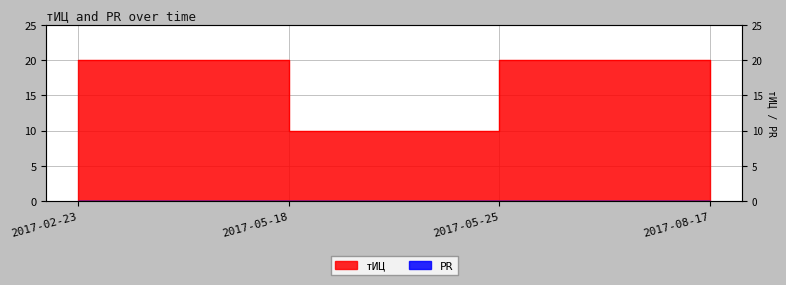

What is the ratio of the value at 2017-05-25 to the value at 2017-02-23?

1.0